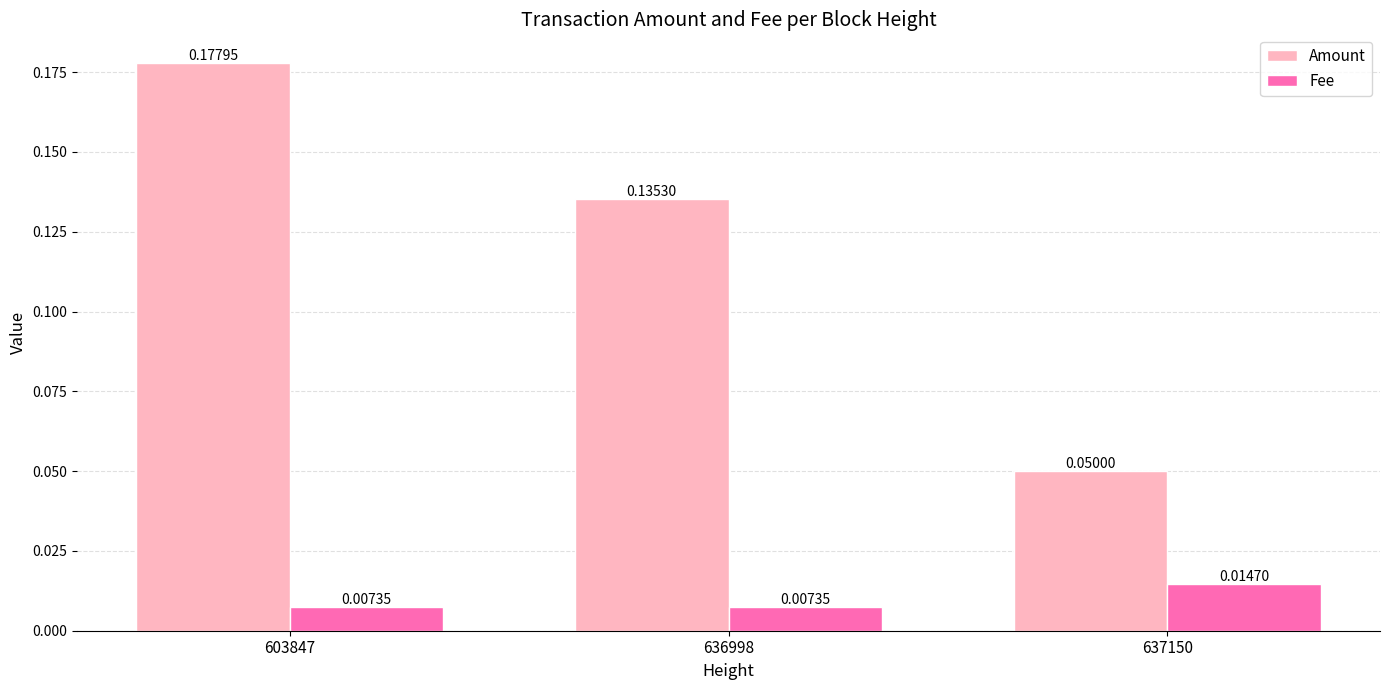

At how many categories does at least one series exceed 0?

3